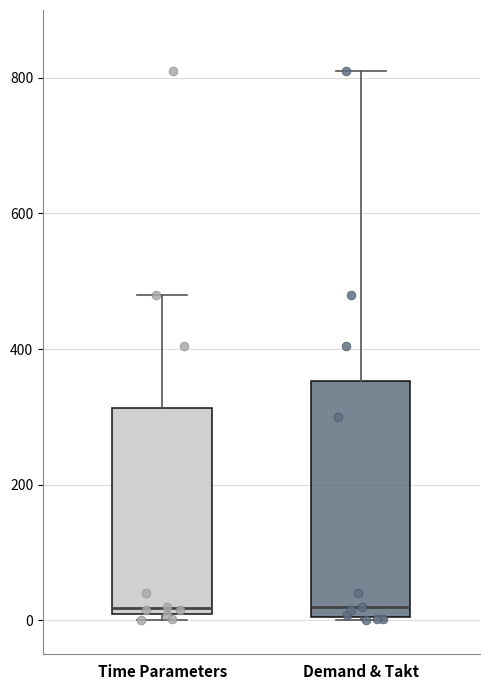

Comparing the boxes themselves (not the whiskers), which one is the tallest?

Demand & Takt